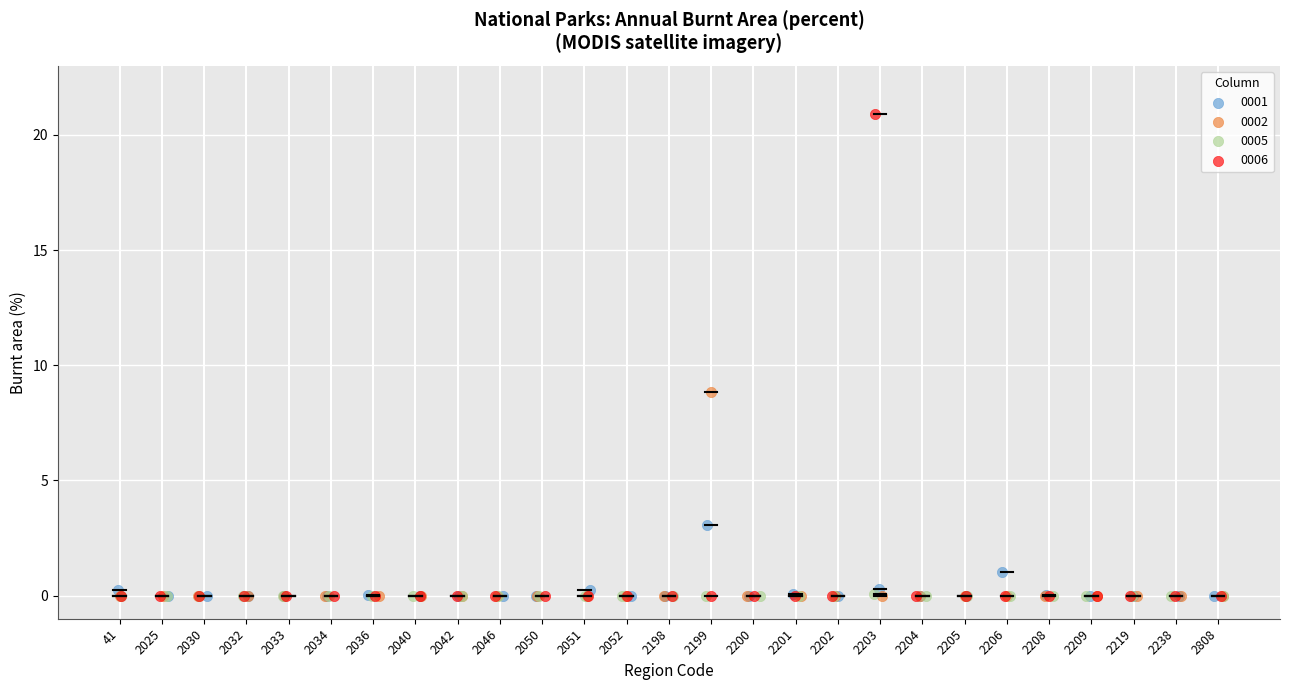

Which series has the widest spread of Y values?

0006